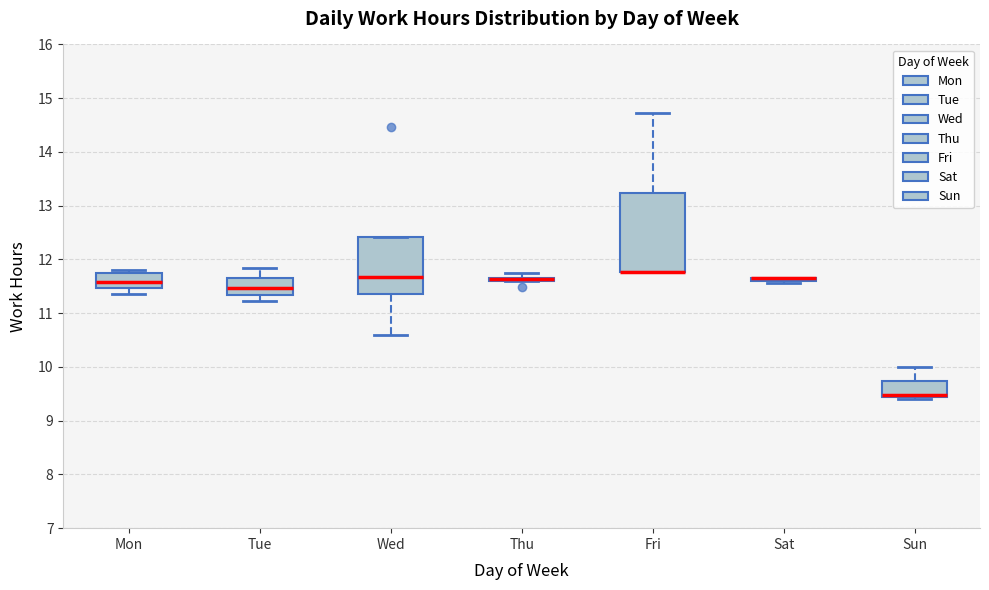

Where is the upper edge of the box for Thu on the y-axis? The values are not printed on the chart, so give them approximately, as read against the axis.

11.7